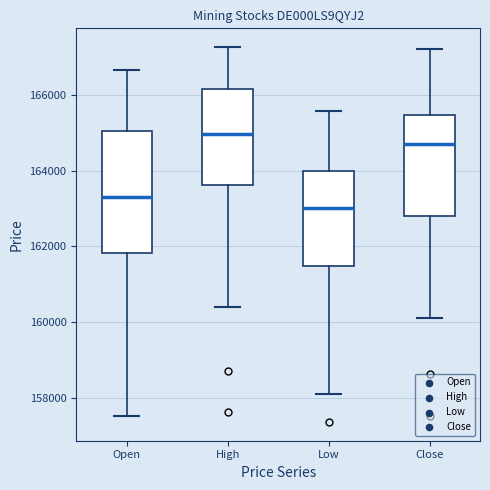

Which box is the tallest, from its lower edge to its upper edge?

Open